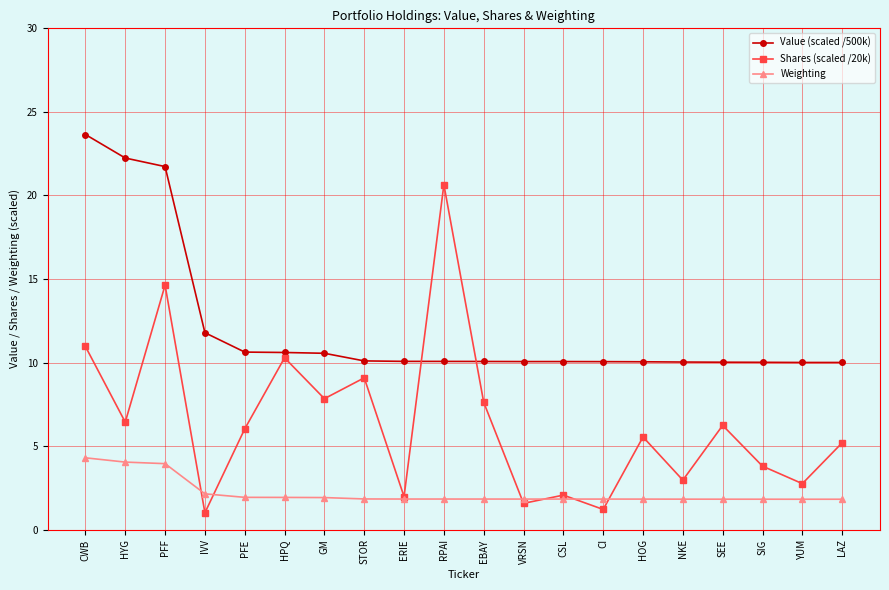

What is the label of the 15th point from the left?

HOG